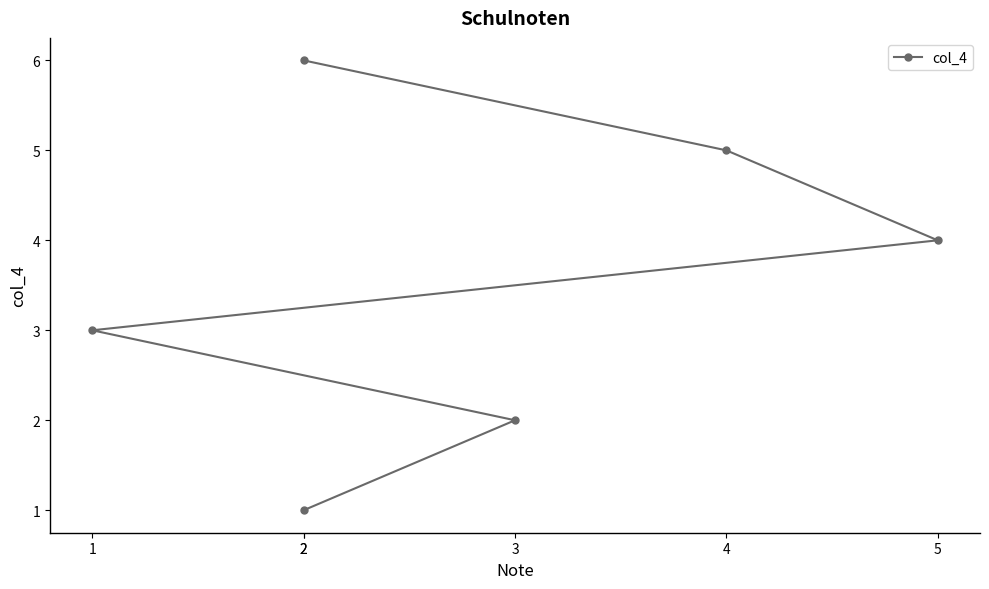

True or false: the data has more than 2 interior local peaks.

False